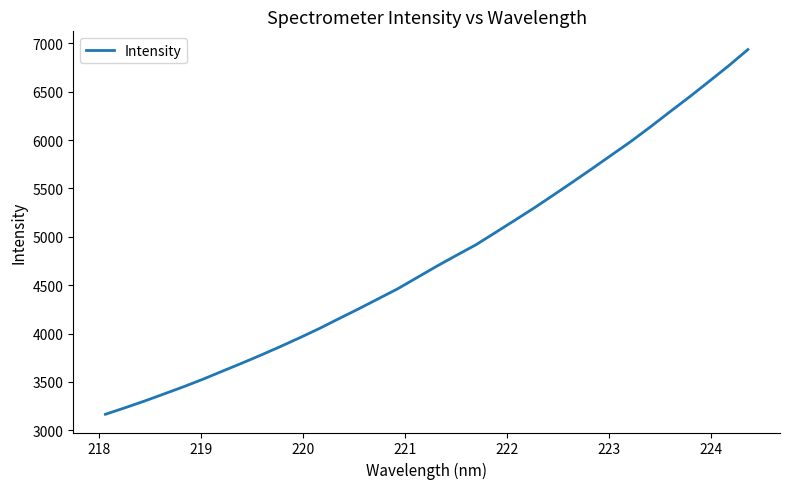

What is the greatest value displayed?

6936.2